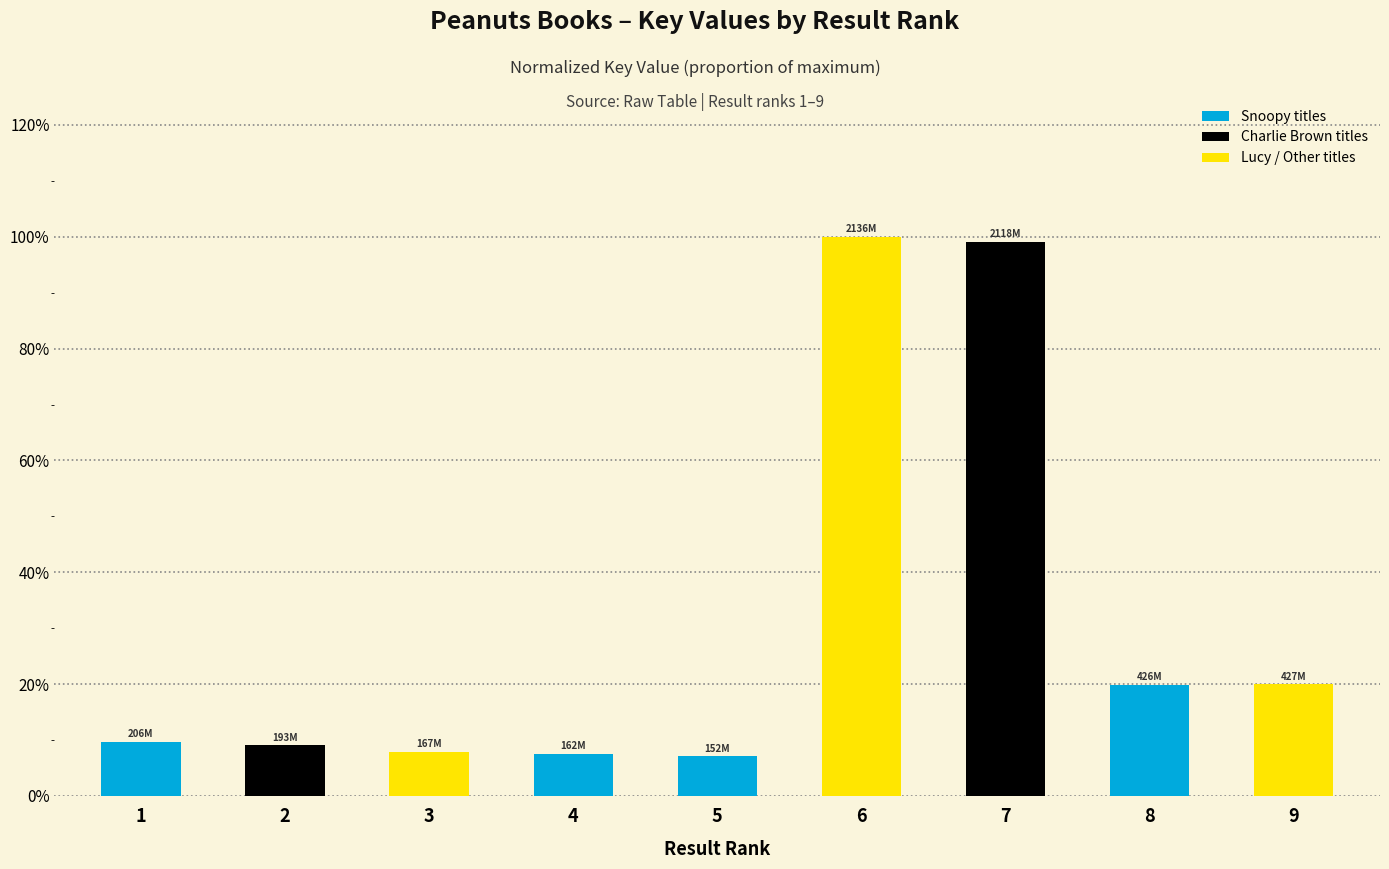

What is the value of the 7th bar from the left?

1.0